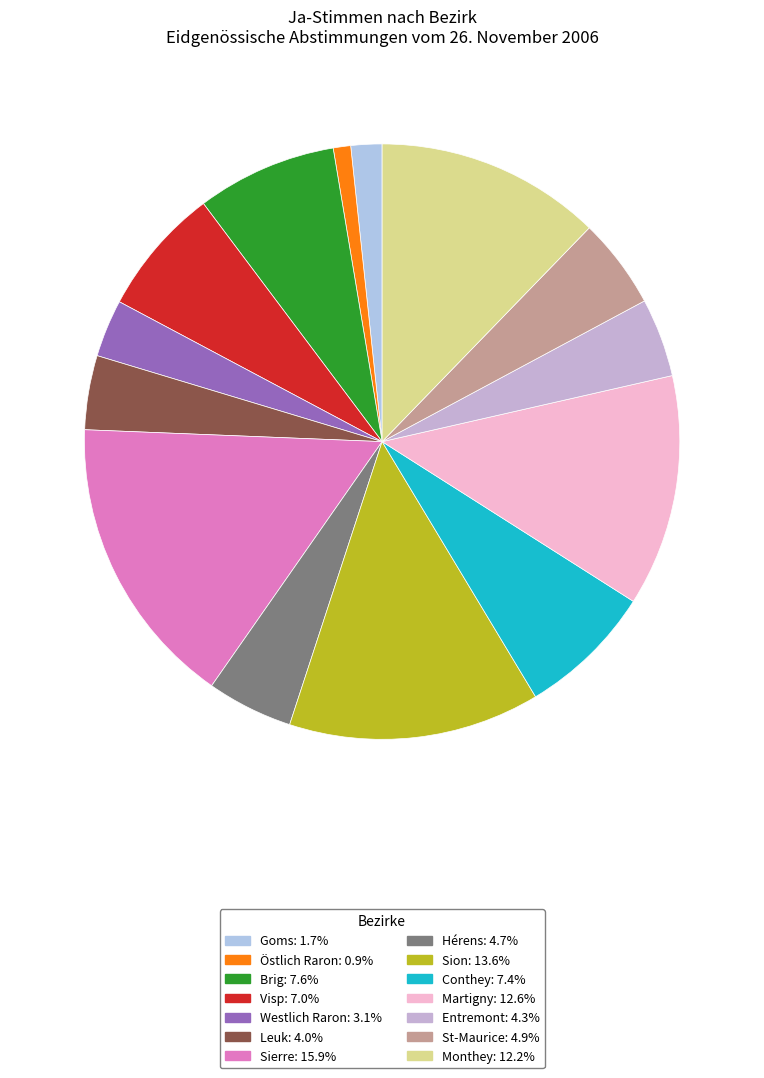

Which category has the biggest portion of the pie?

Sierre